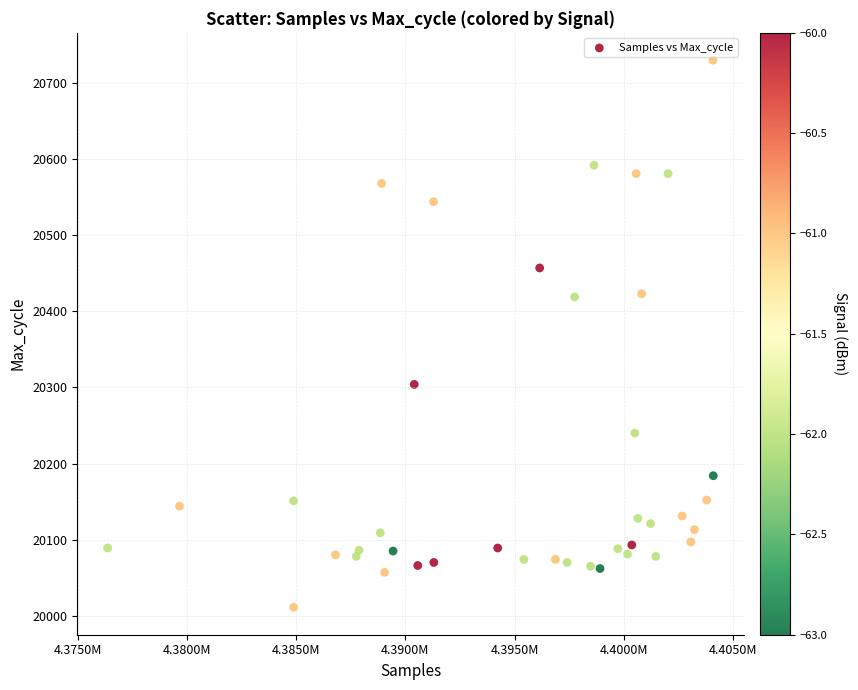

What is the range of Y values (max minus min)?

719